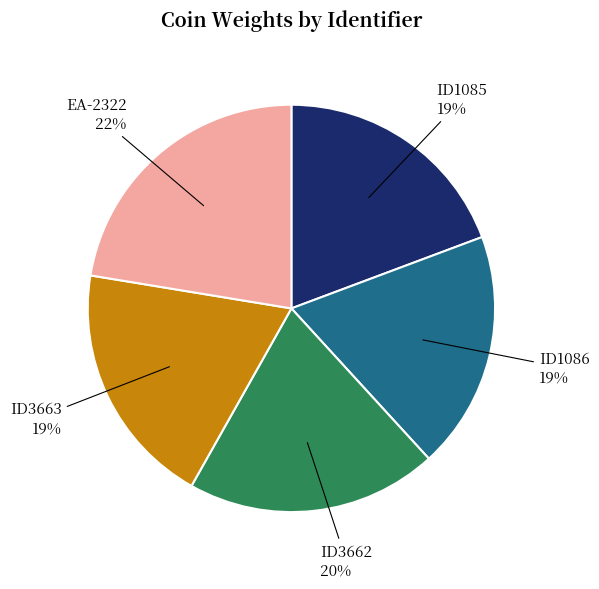

Which has a higher value, ID1085 or ID3662?

ID3662